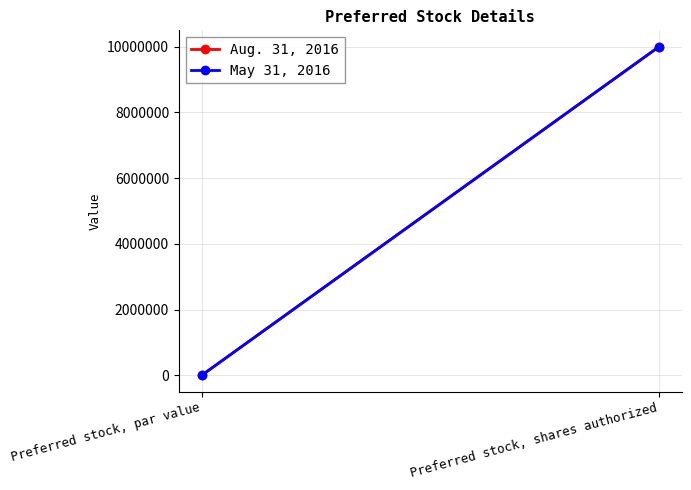

What is the value of the May 31, 2016 point at the 2nd from the left?

10000000.0